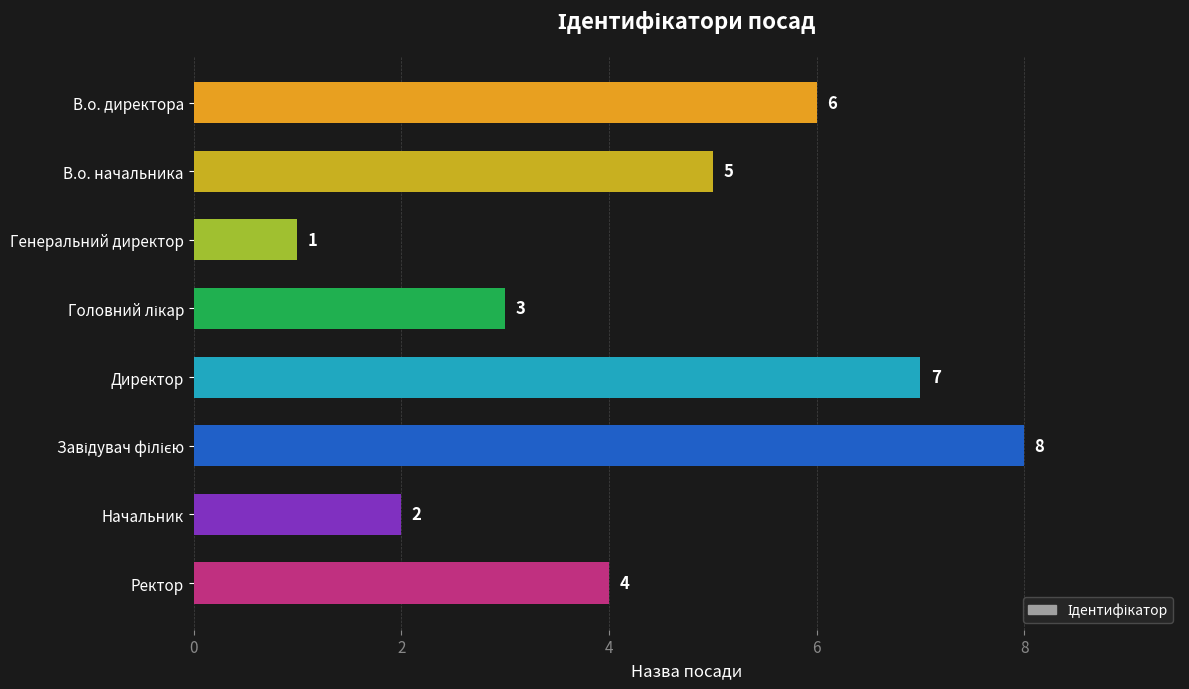

What is the difference between the maximum and minimum values?

7